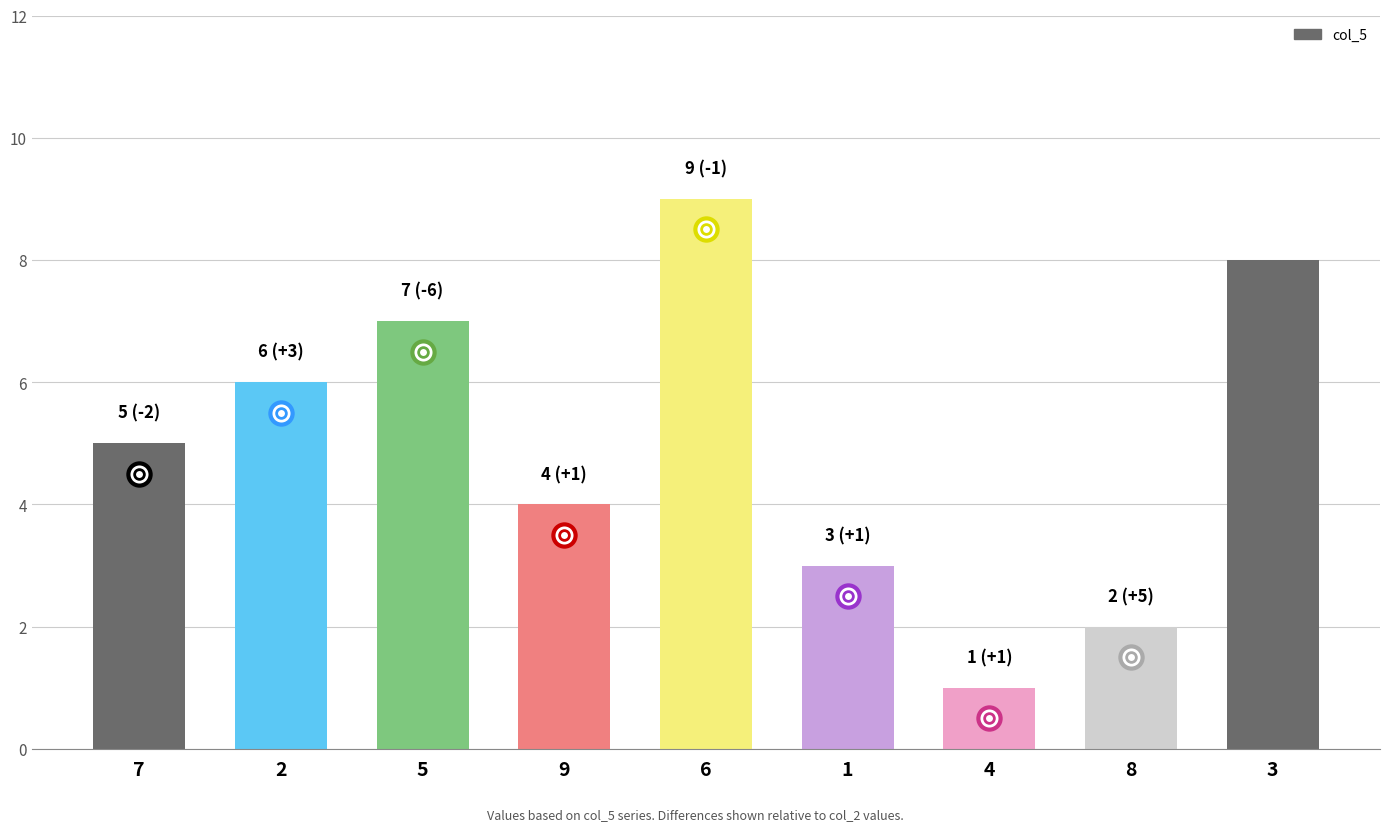

True or false: the data shows 4 at 8.

False